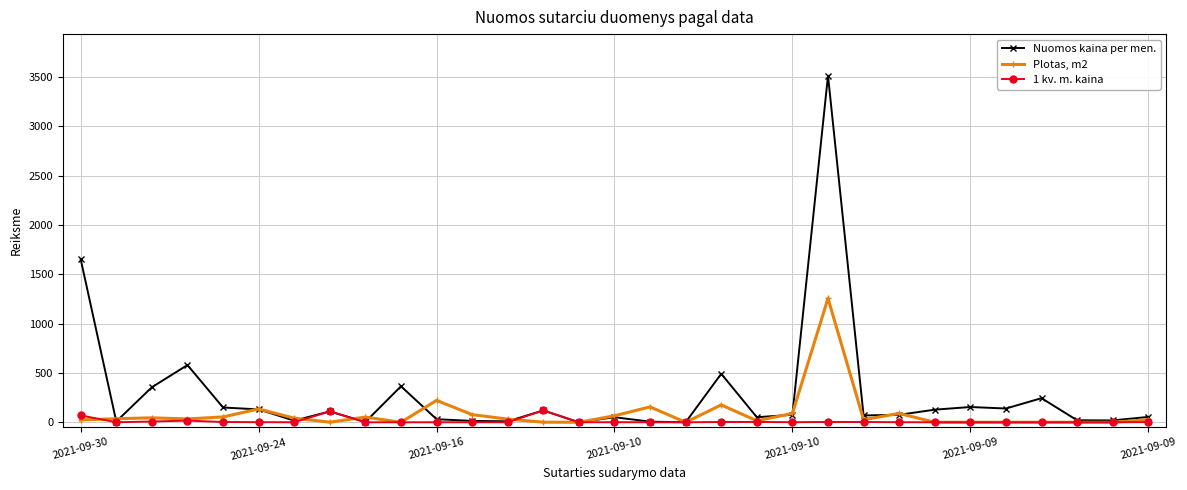

Rank the series by their maximum value, from lowest to highest.

1 kv. m. kaina, Plotas, m2, Nuomos kaina per men.